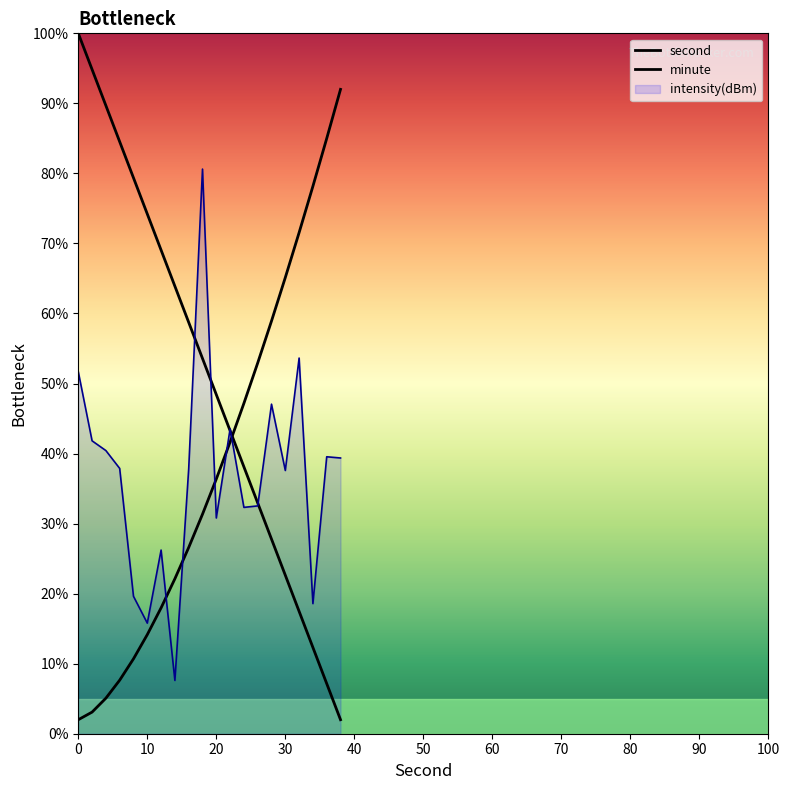

Between 20 and 2, which is larger?

2